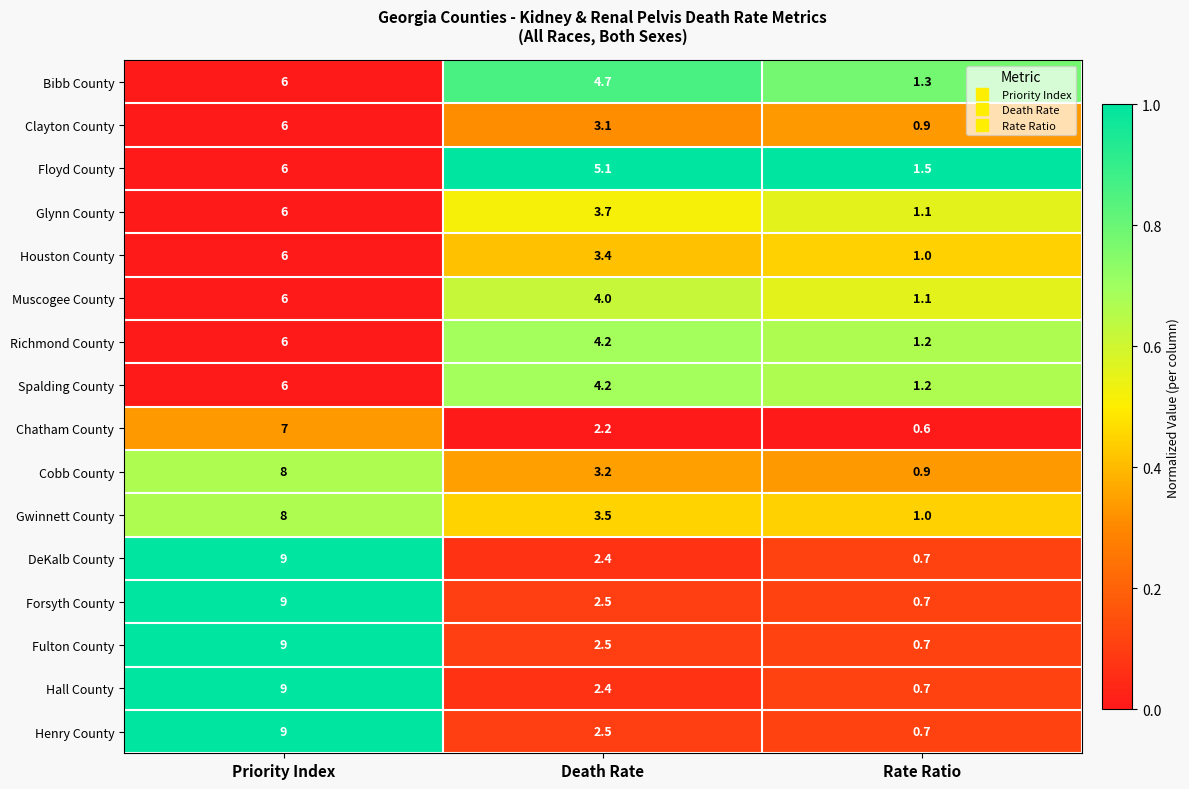

The Spalding County series shows 6.0 at Priority Index. True or false?

True